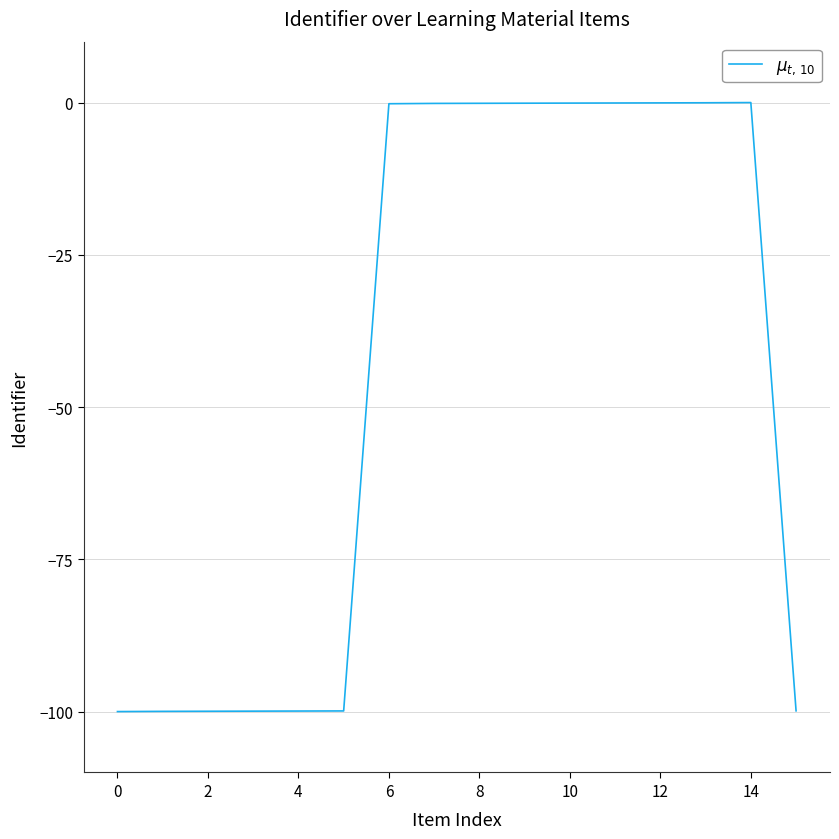

How many distinct data groups are displayed?

1